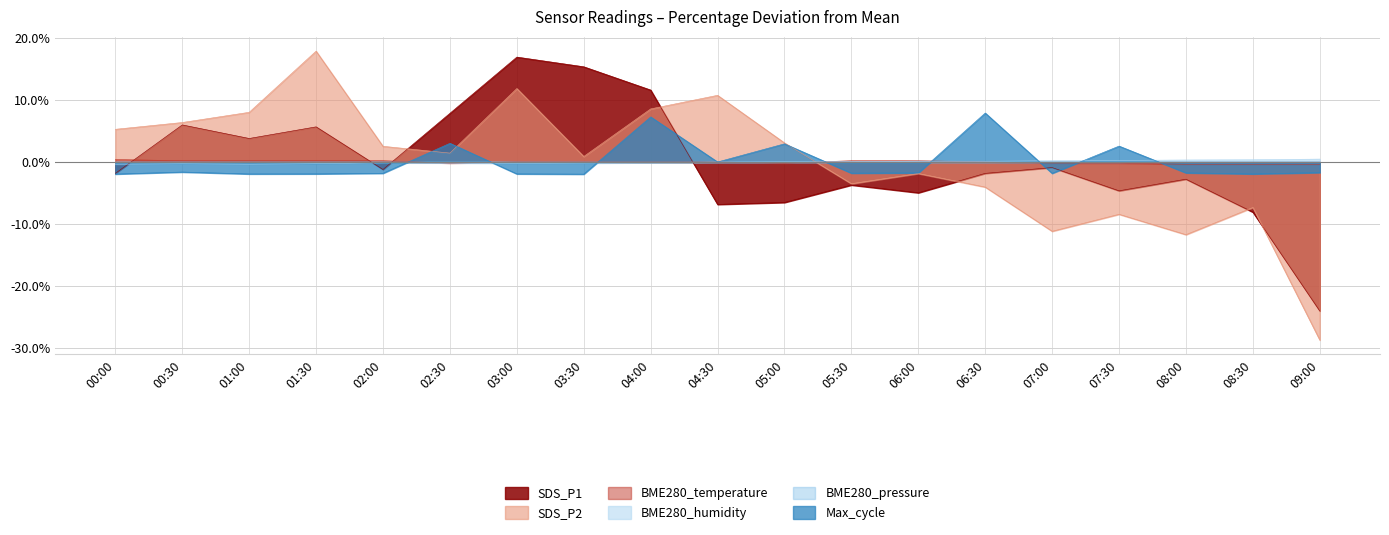

What is the label of the 15th point from the right?

02:00